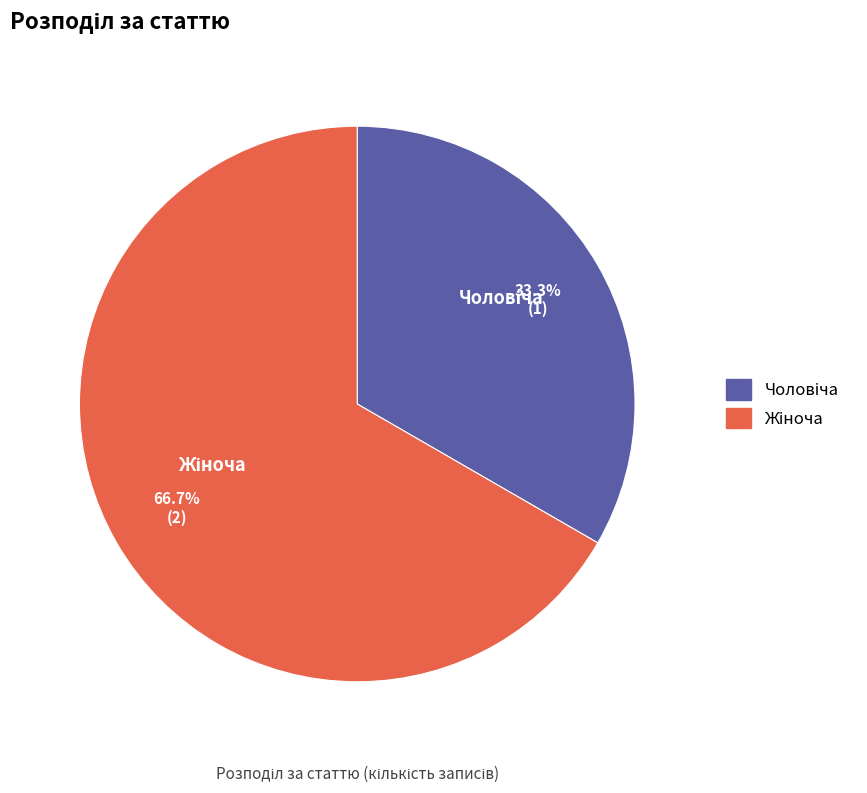

Is there any slice that represents more than half of the pie?

Yes